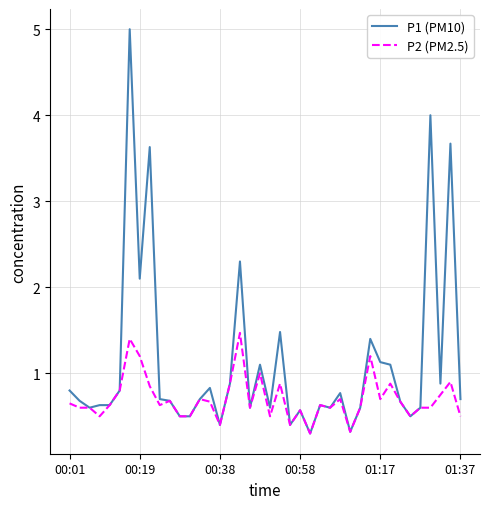

Which series has the largest total across all categories?

P1 (PM10)